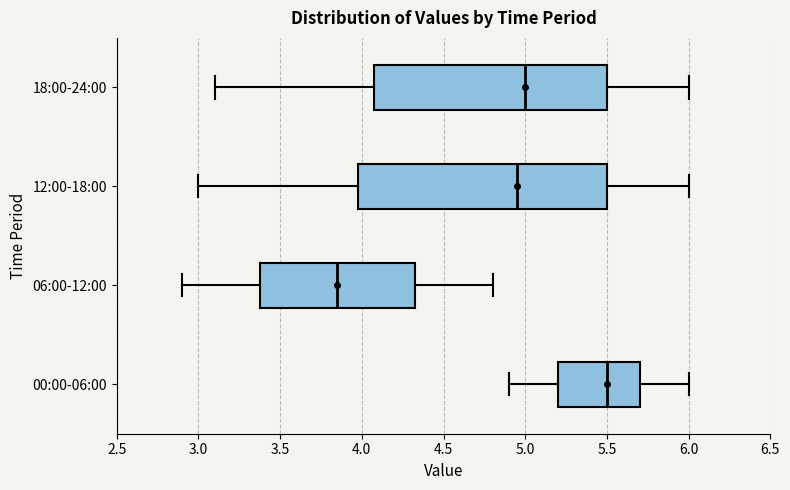

Which box is the widest, from its left edge to its right edge?

12:00-18:00